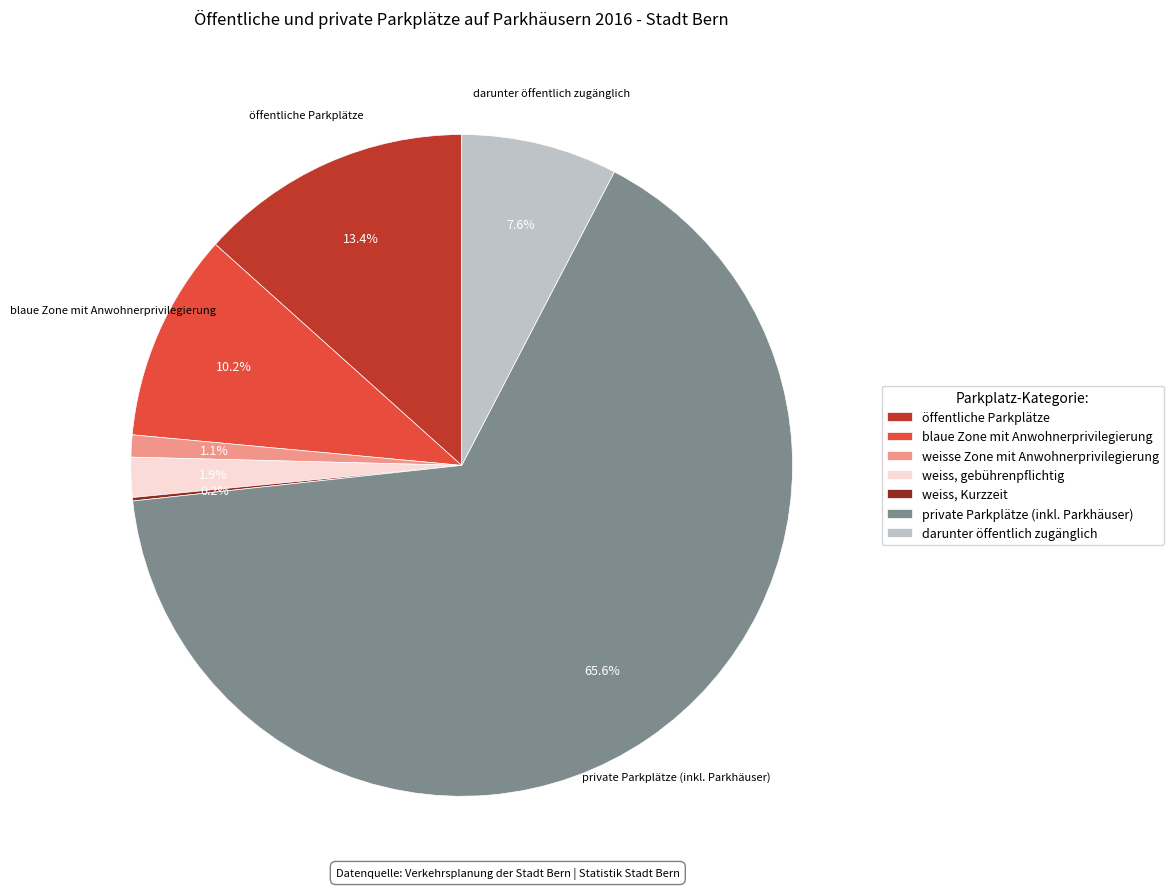

Does any single category account for the majority?

Yes